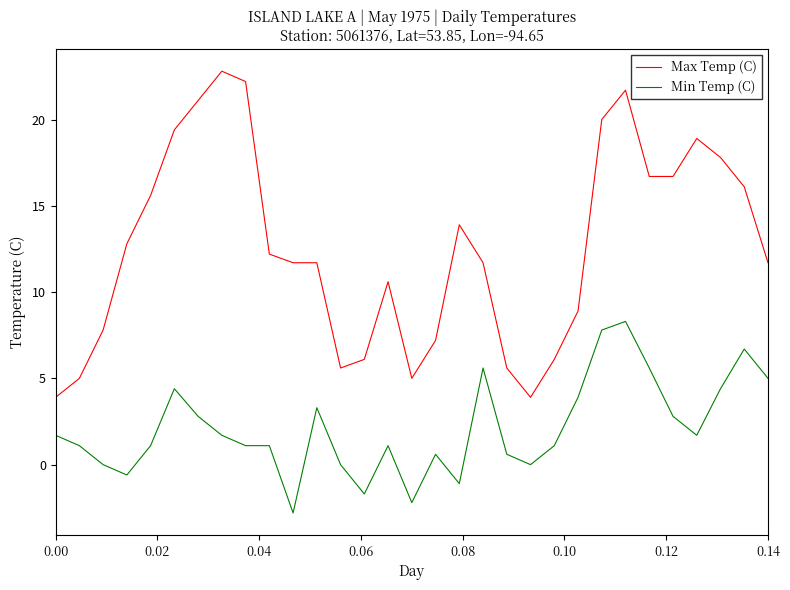

True or false: Min Temp (C) and Max Temp (C) cross at least once.

False